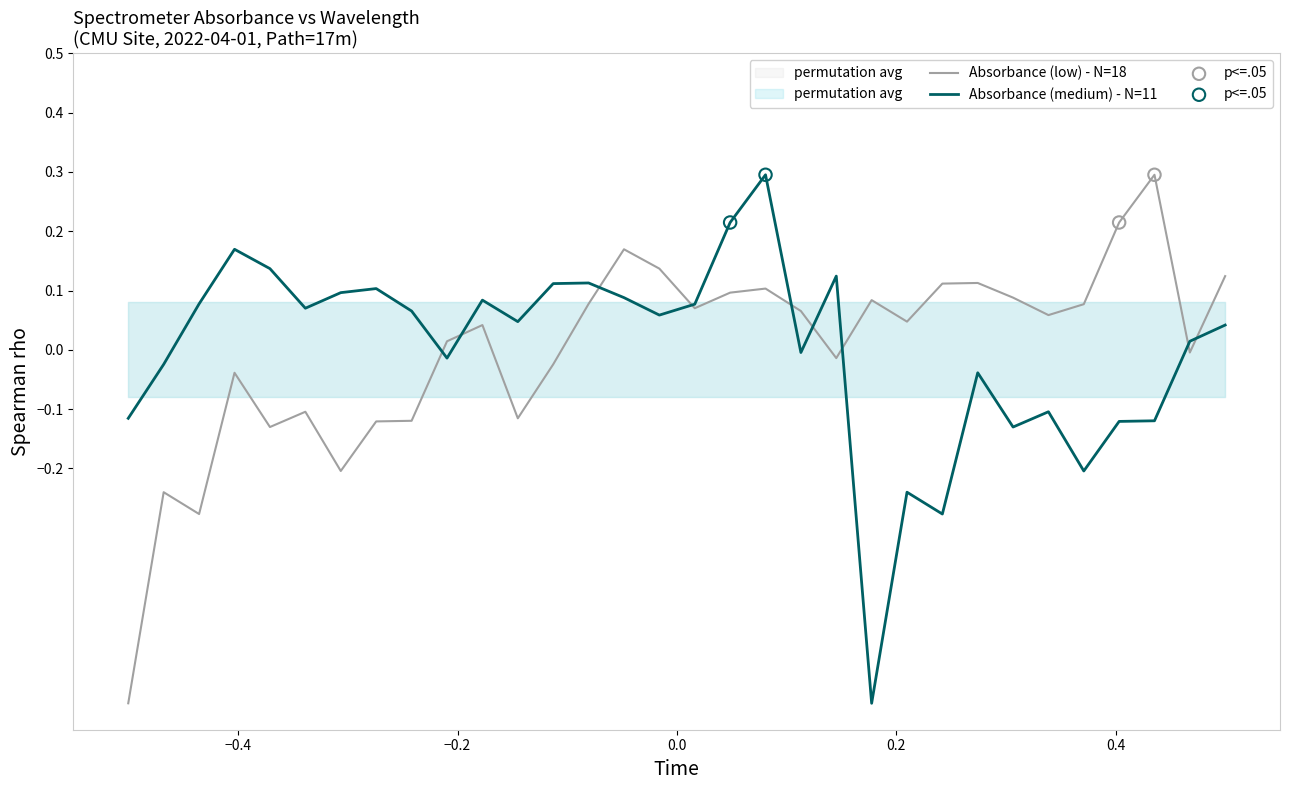

Is the value of Absorbance (medium) at 30 greater than the value of Absorbance (low) at 0.6?

Yes